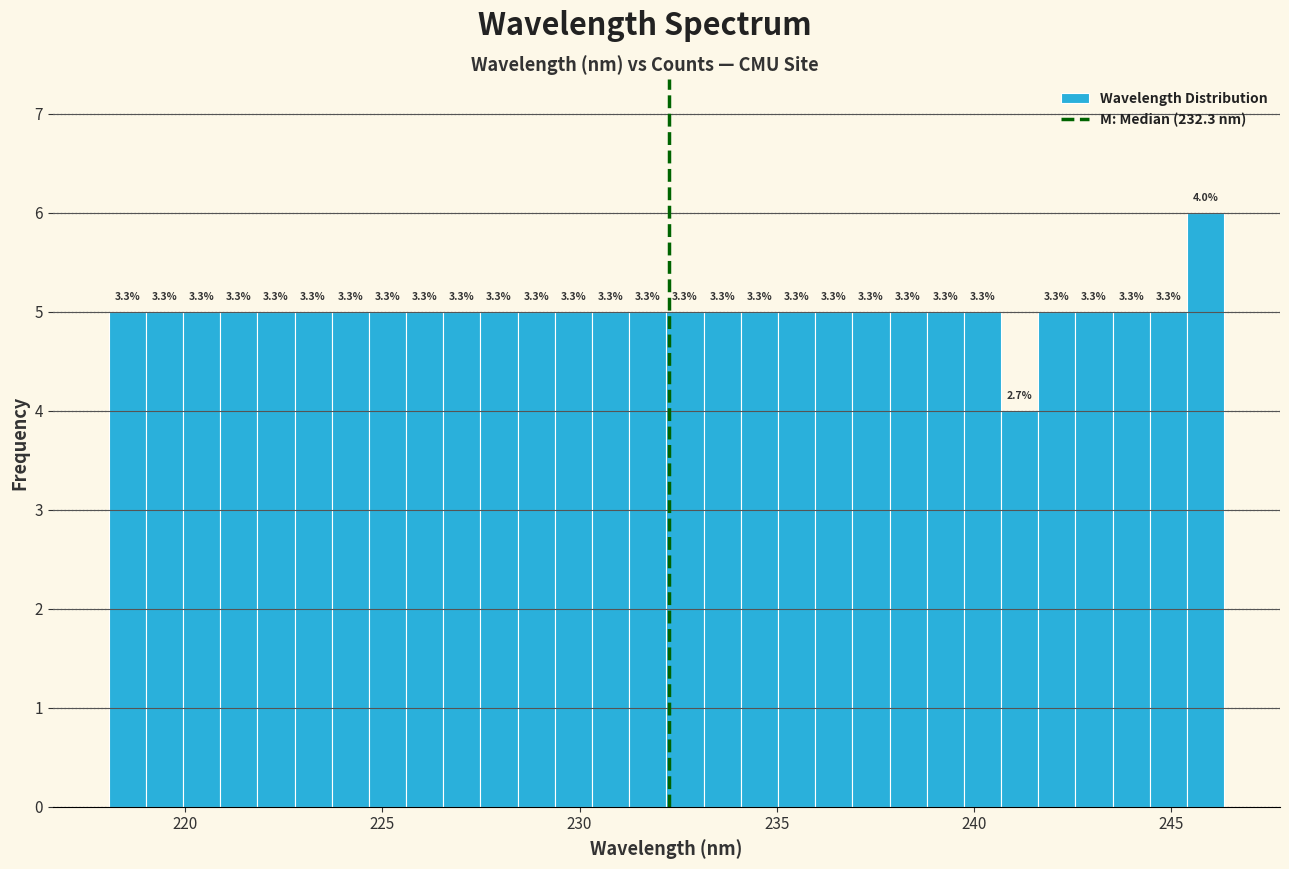

Read against the x-axis, roughly where is the centre of the tallest bar?

246.0